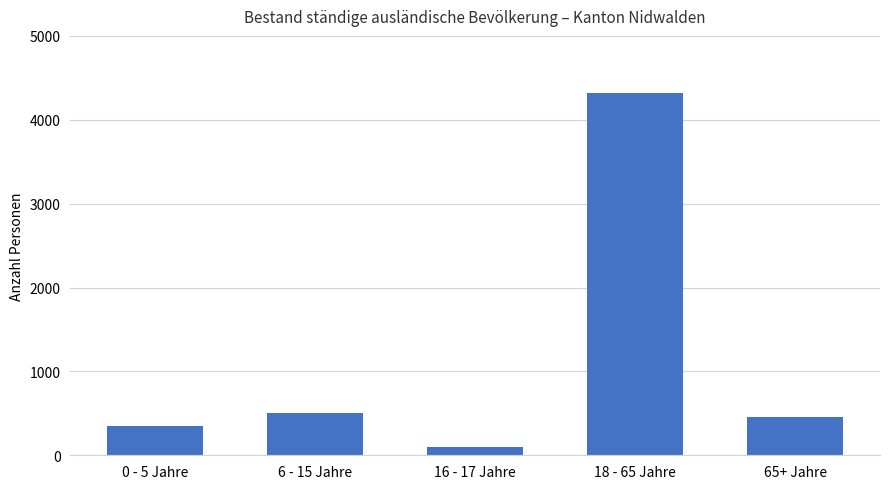

Rank the categories by value from lowest to highest.

16 - 17 Jahre, 0 - 5 Jahre, 65+ Jahre, 6 - 15 Jahre, 18 - 65 Jahre